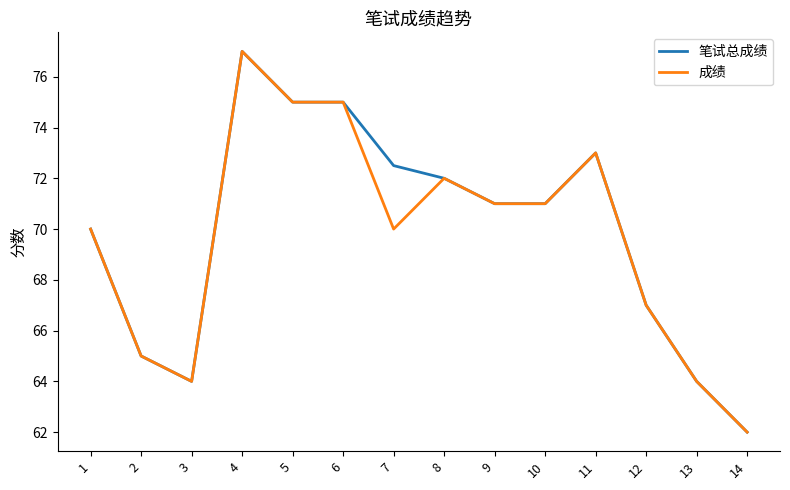

How many lines are shown in the chart?

2